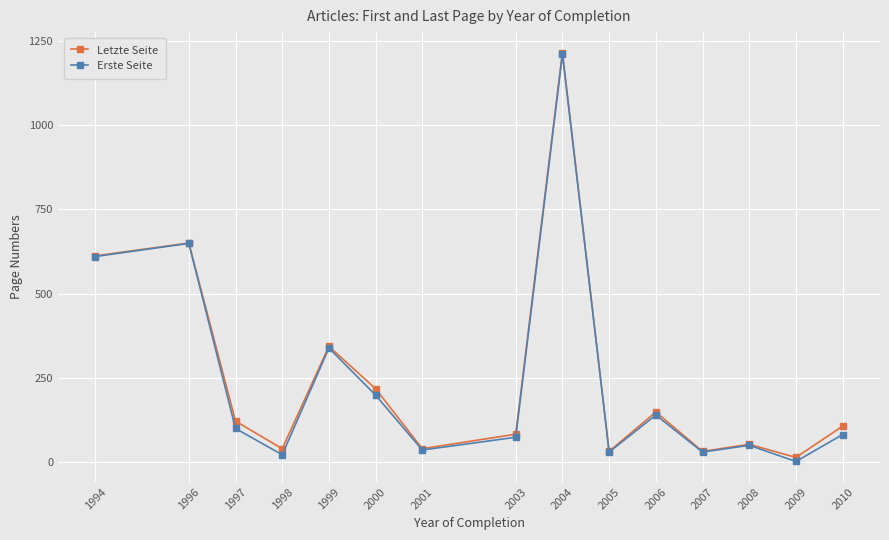

What is the spread (max minus min) of values at 1999?

5